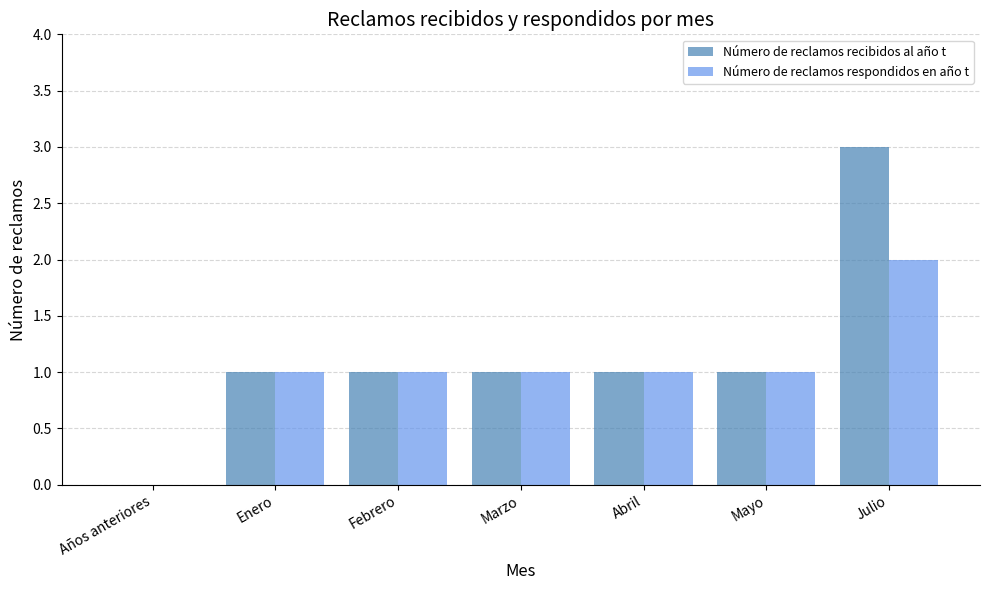

Is the value of Número de reclamos respondidos en año t at Marzo greater than the value of Número de reclamos recibidos al año t at Julio?

No